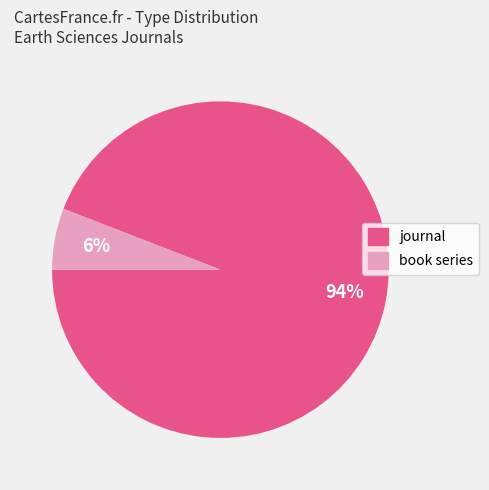

To the nearest percent, what percentage of the pie is book series?

6%